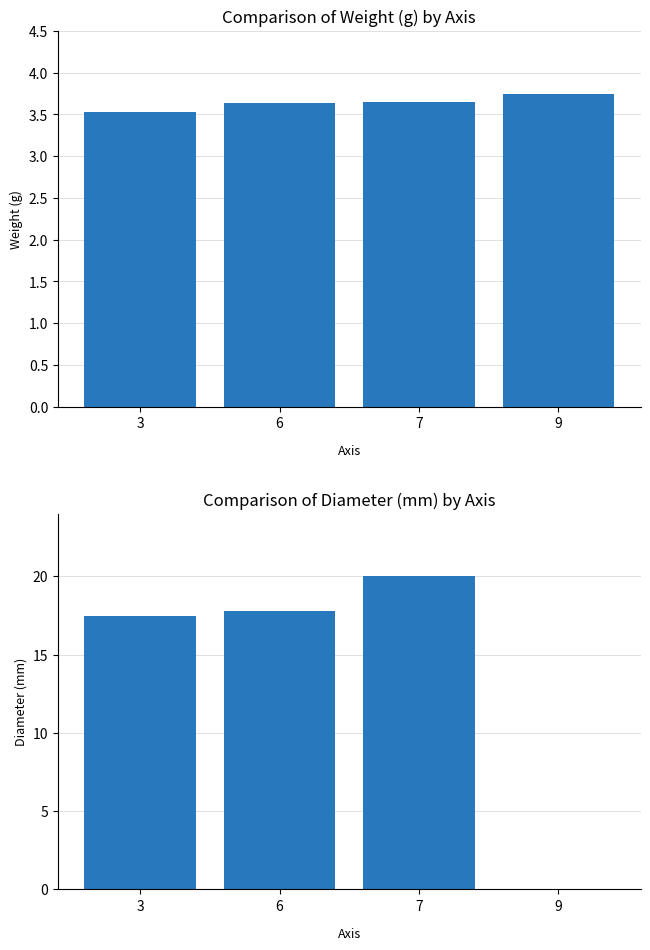

Reading right to left, list all the values displayed in this chart.

weight: 9=3.8	7=3.6	6=3.6	3=3.5
diameter: 9=0.0	7=20.0	6=17.8	3=17.5